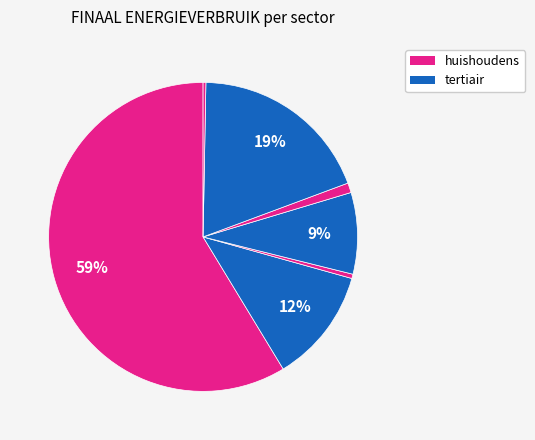

Count the number of slices in the pie.

7